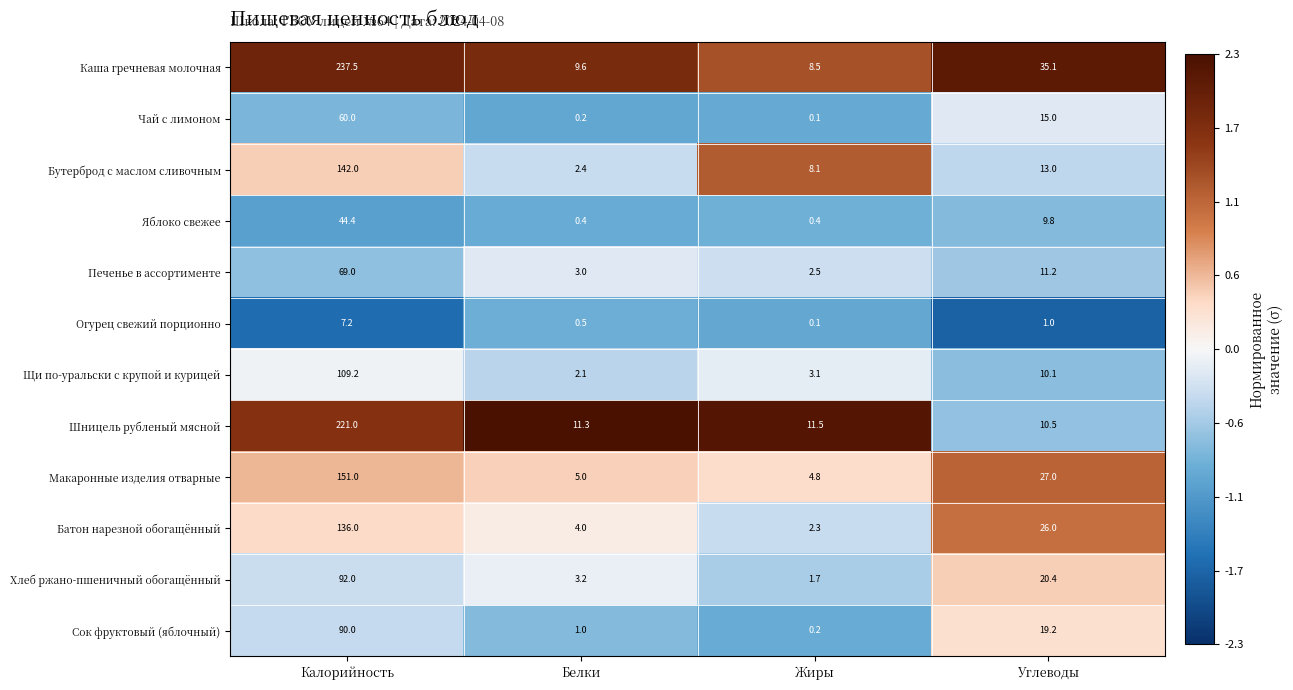

What is the maximum value shown in the chart?

237.5